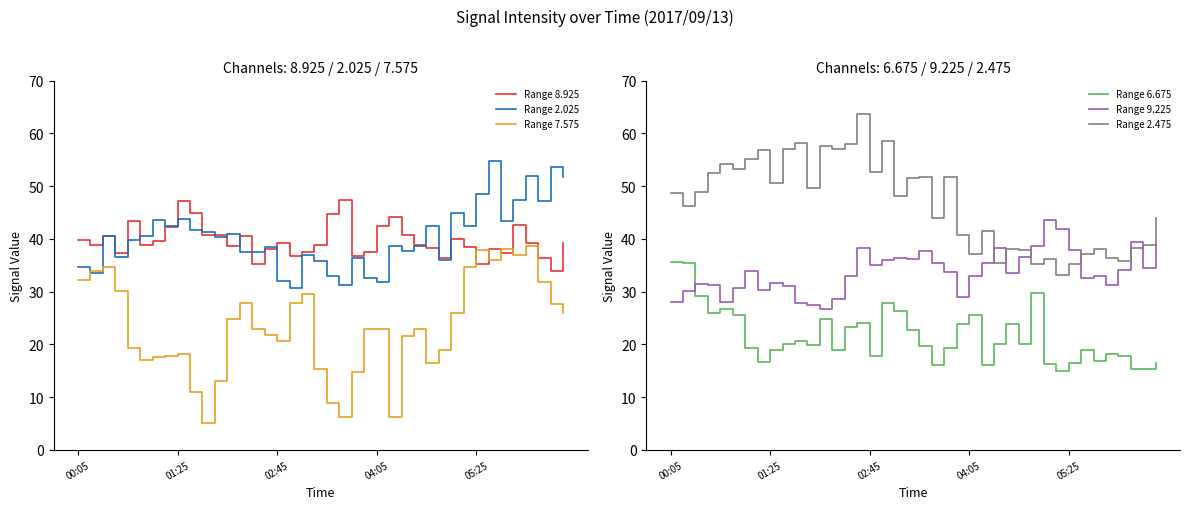

In Range 2.025, how many points are higher than both neighbors (excluding endpoints)?

13